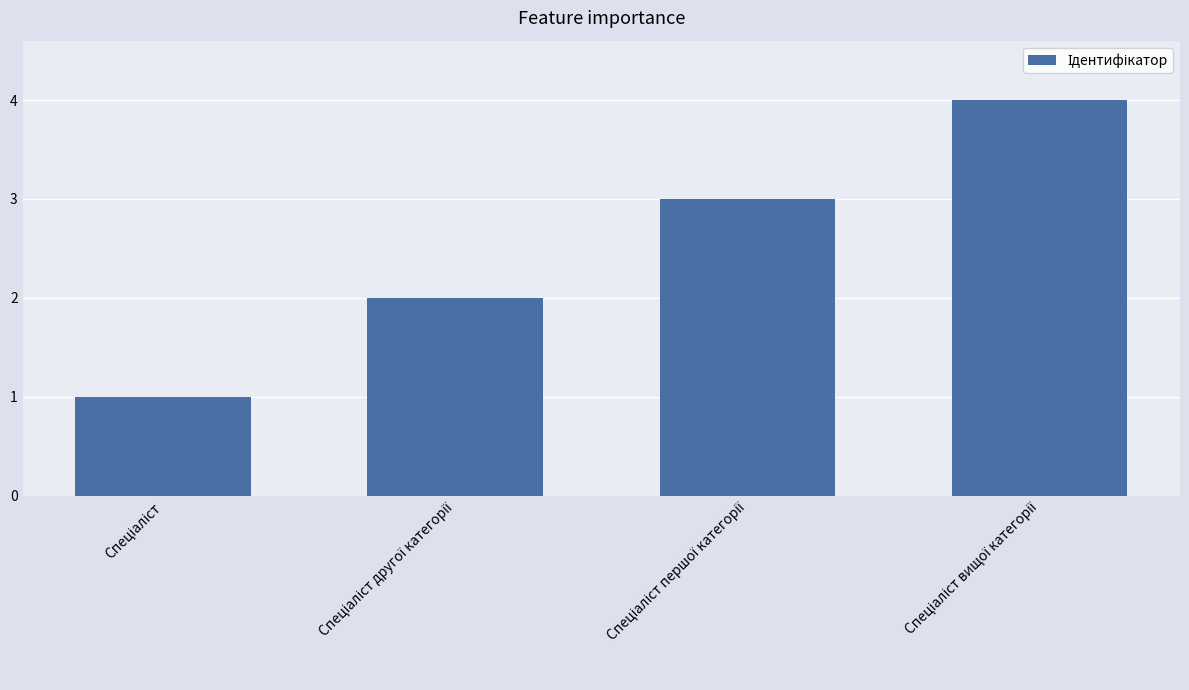

What is the sum of all values?

10